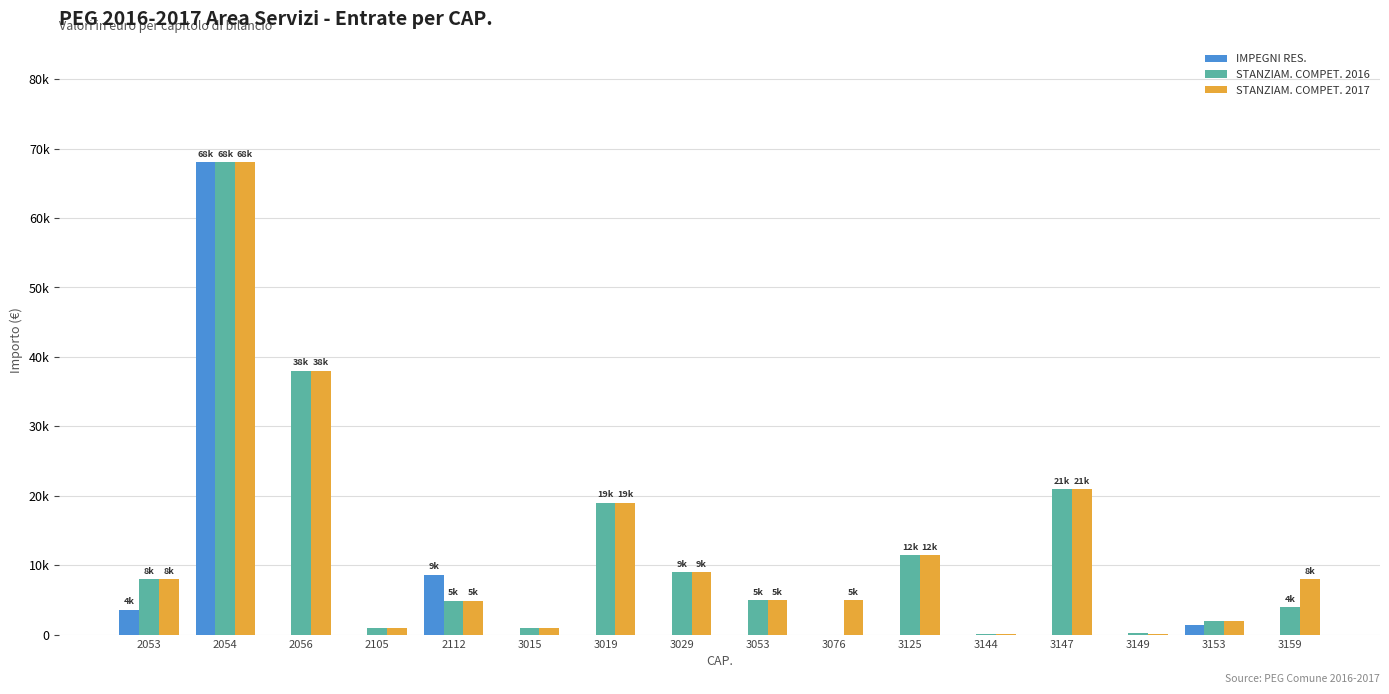

List the series in order of their peak value, highest first.

IMPEGNI RES., STANZIAM. COMPET. 2016, STANZIAM. COMPET. 2017